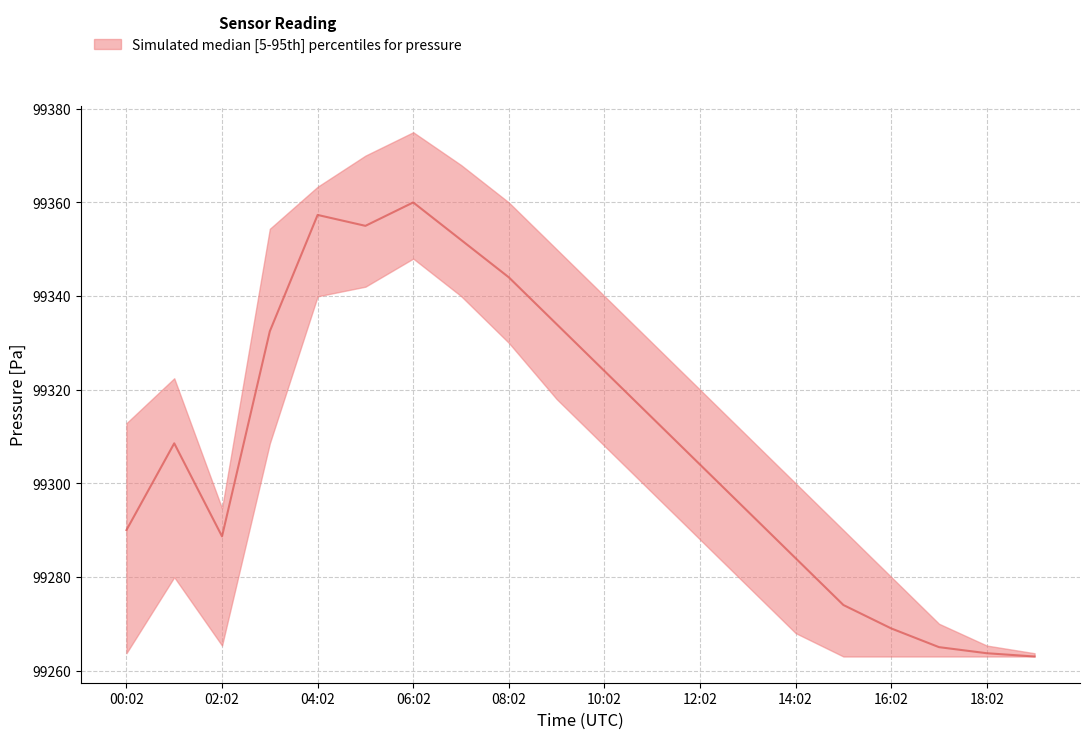

How many lines are shown in the chart?

3